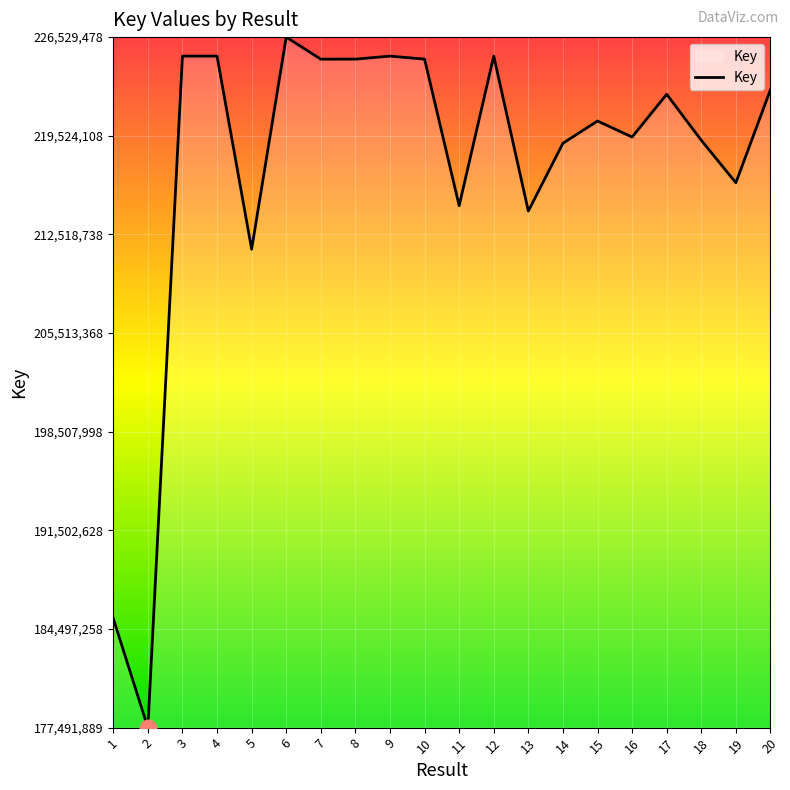

Which category has the lowest value across all series?

2